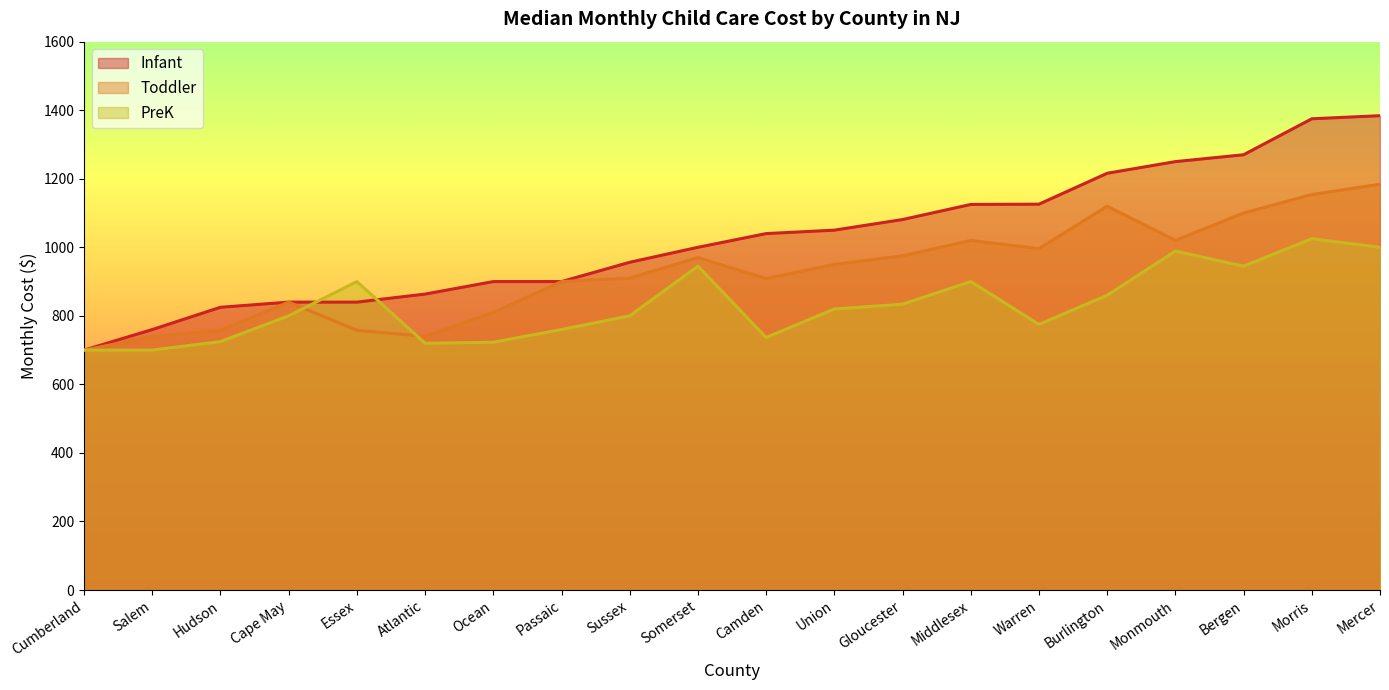

True or false: Toddler has a value of 296.3 at Cumberland.

False